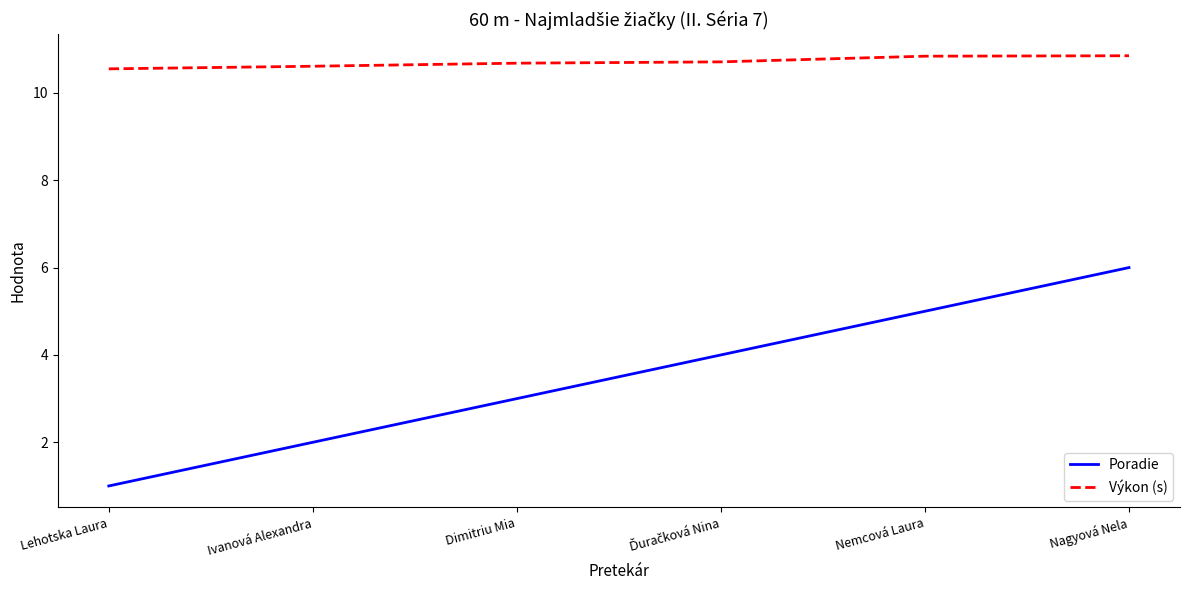

Which label corresponds to the smallest value in the chart?

Lehotska Laura